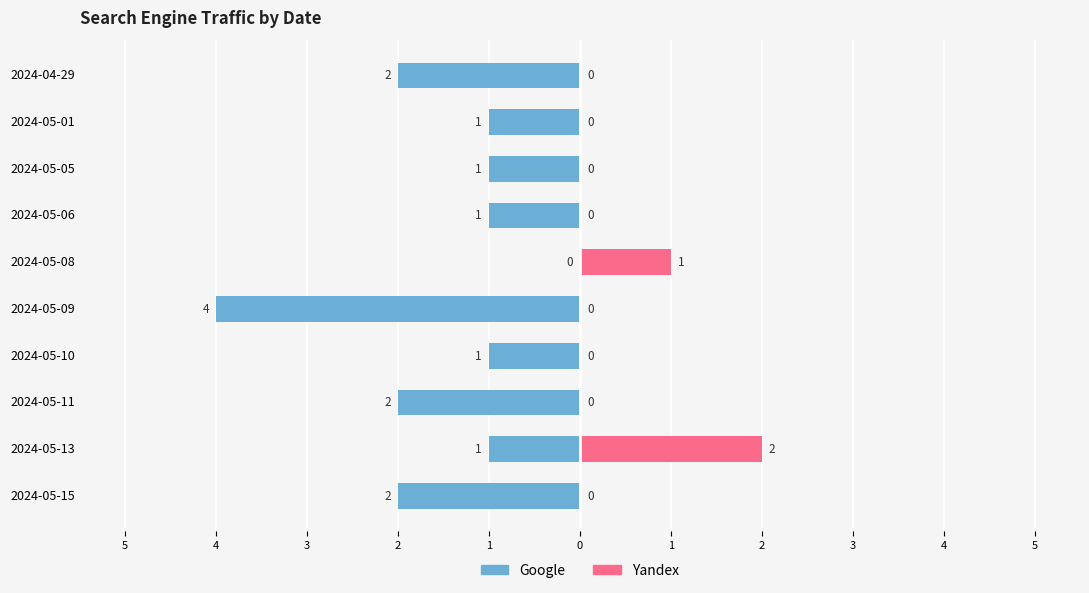

At 2024-05-06, list the series in order from smallest to largest.

Google, Yandex